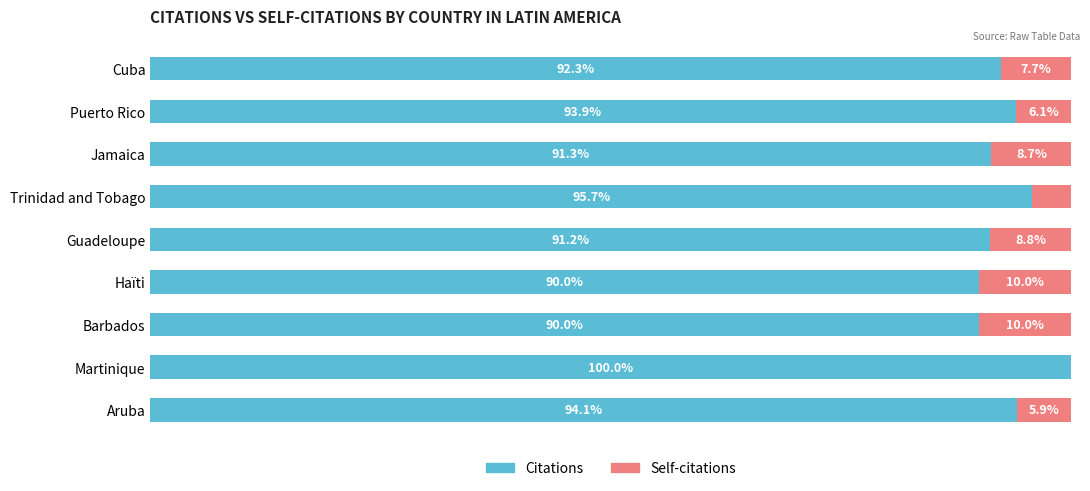

Which category has the highest value in the Citations series?

Martinique